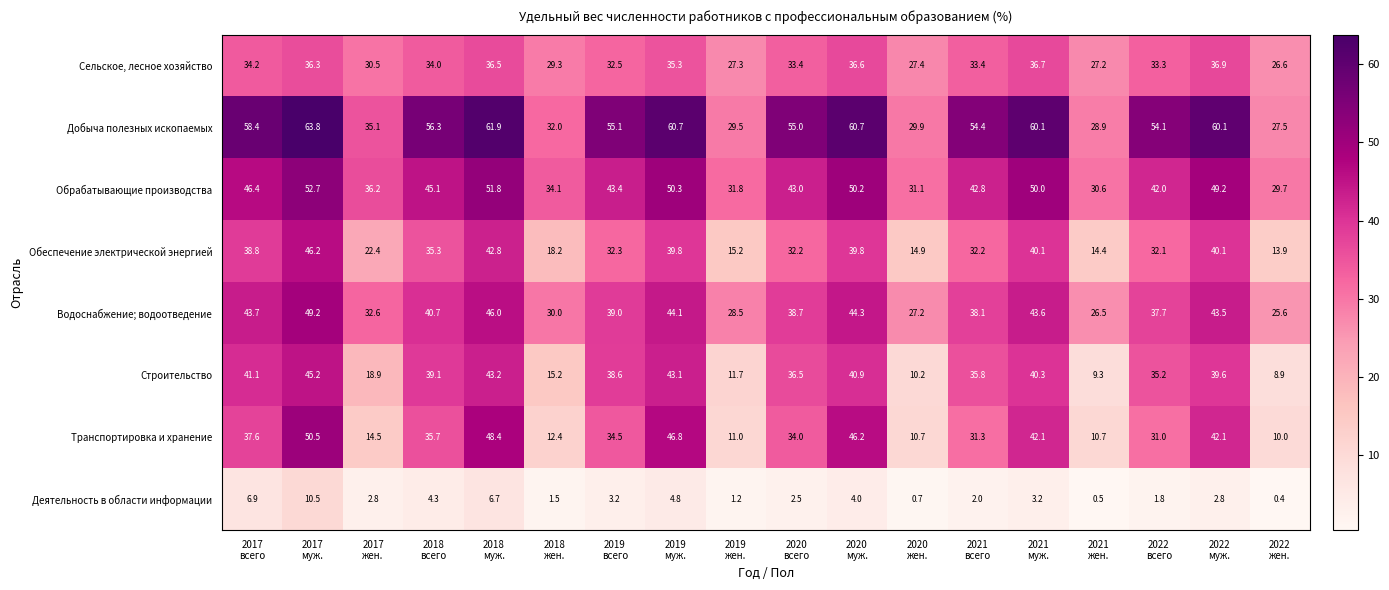

List the series in order of their peak value, highest first.

Добыча полезных ископаемых, Обрабатывающие производства, Транспортировка и хранение, Водоснабжение; водоотведение, Обеспечение электрической энергией, Строительство, Сельское, лесное хозяйство, Деятельность в области информации